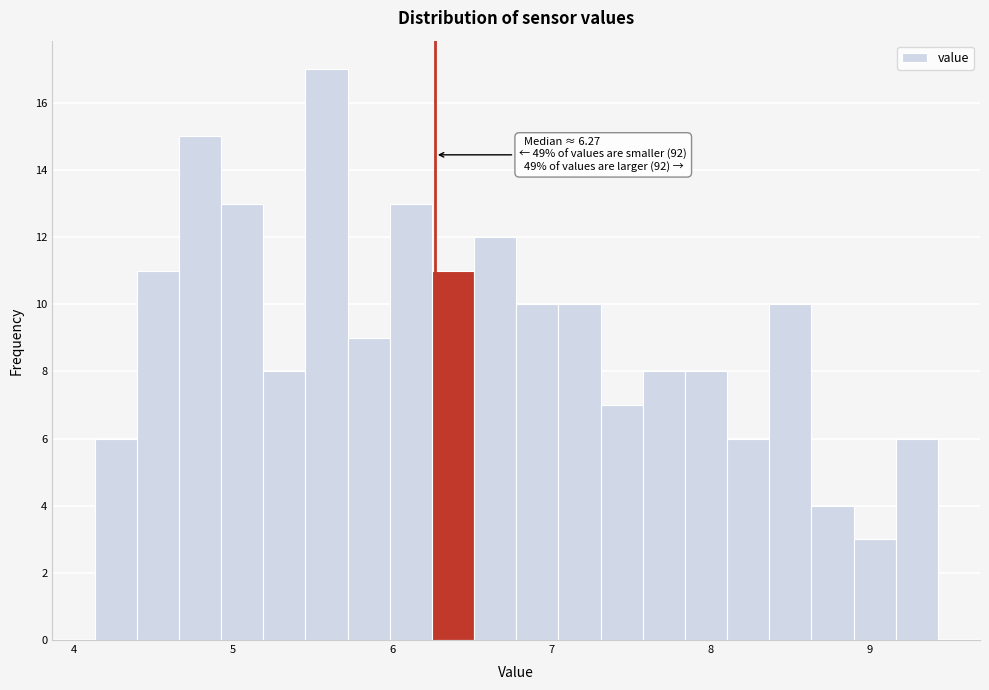

Around what value on the x-axis is the tallest bar? Give the approximate position of its centre, as read against the axis.

5.6